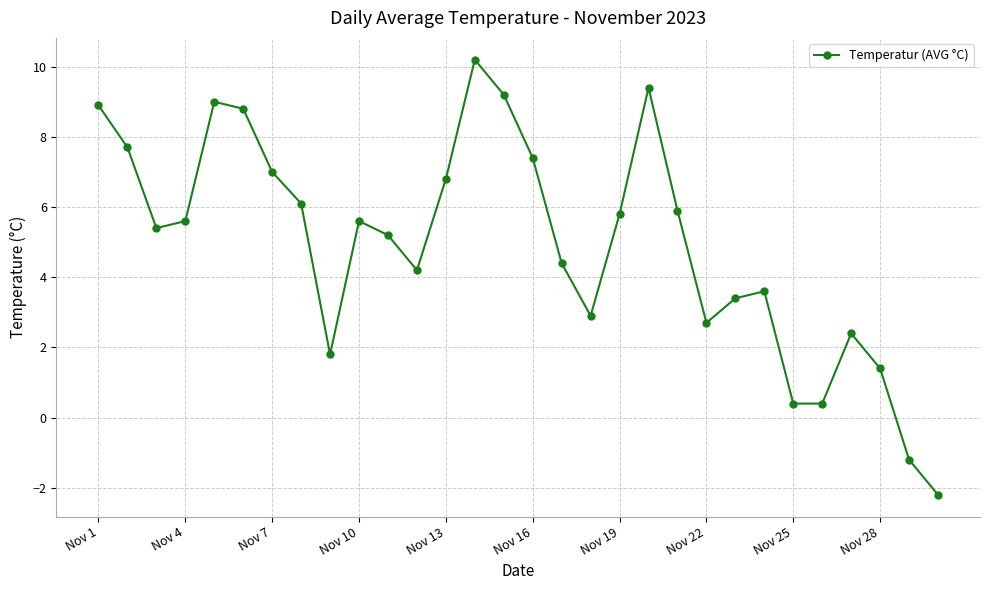

How many lines are shown in the chart?

1